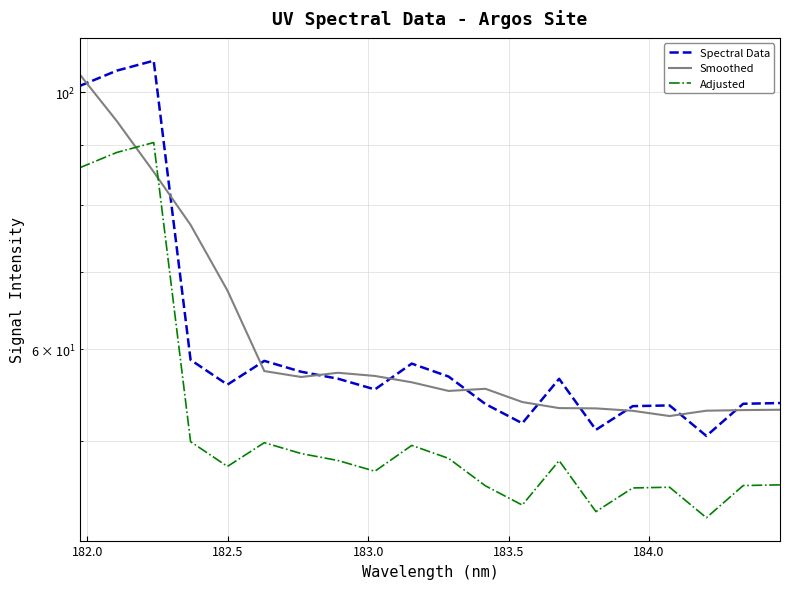

What is the approximate value of Spectral Data at 182.0?

104.4